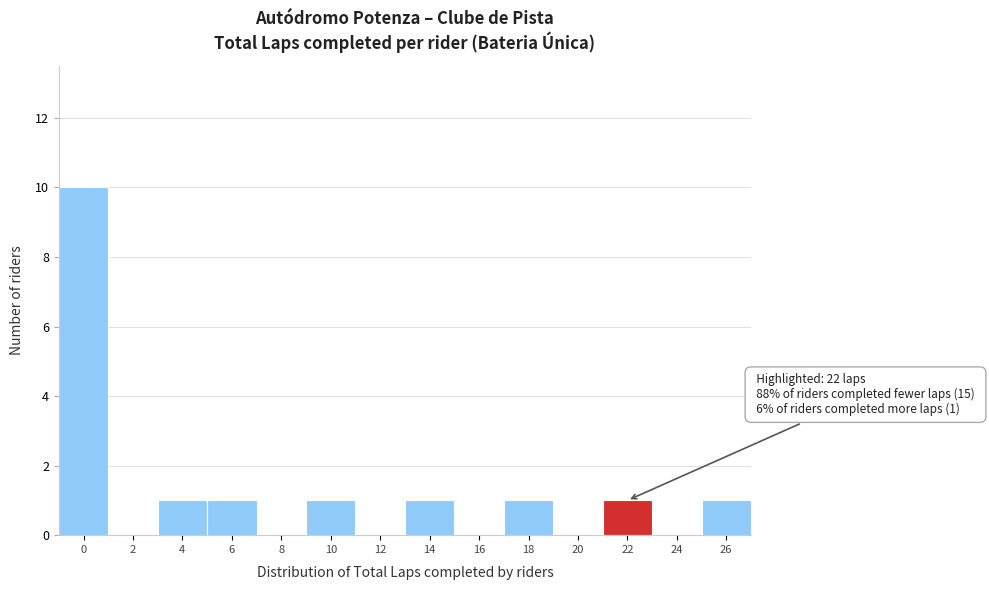

Reading left to right, what are all the values shown in this chart?

0=10	2=0	4=1	6=1	8=0	10=1	12=0	14=1	16=0	18=1	20=0	22=1	24=0	26=1